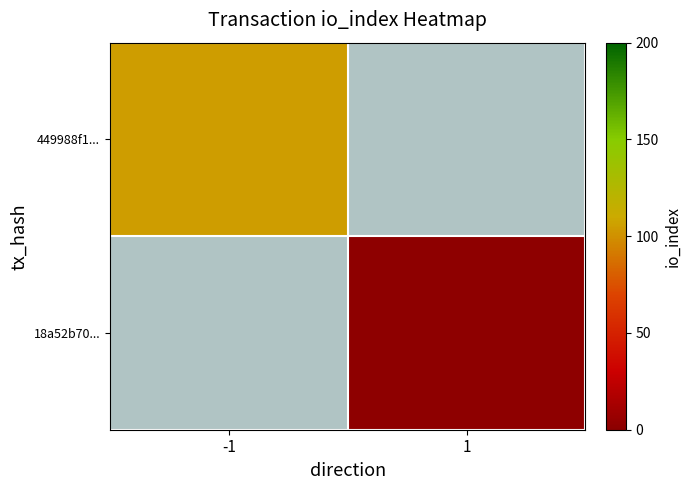

True or false: 449988f1... has a value of 105.0 at -1.

True